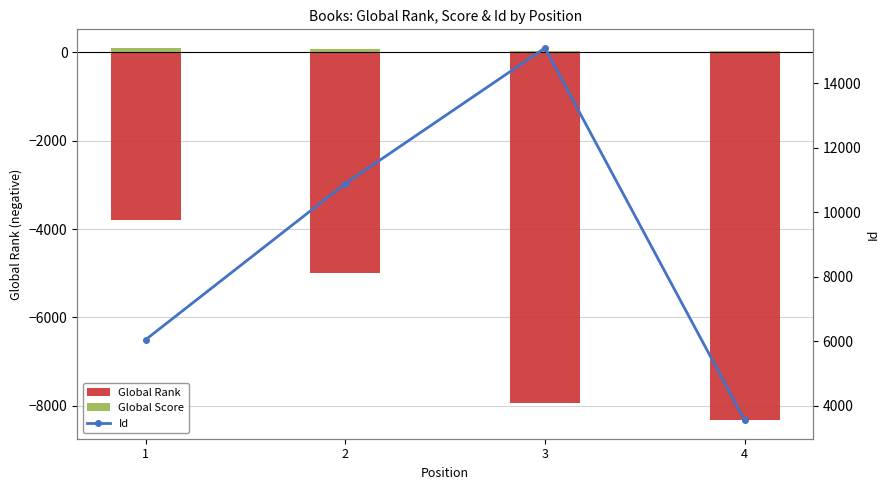

What is the difference between the second highest and minimum values in the Id series?

7329